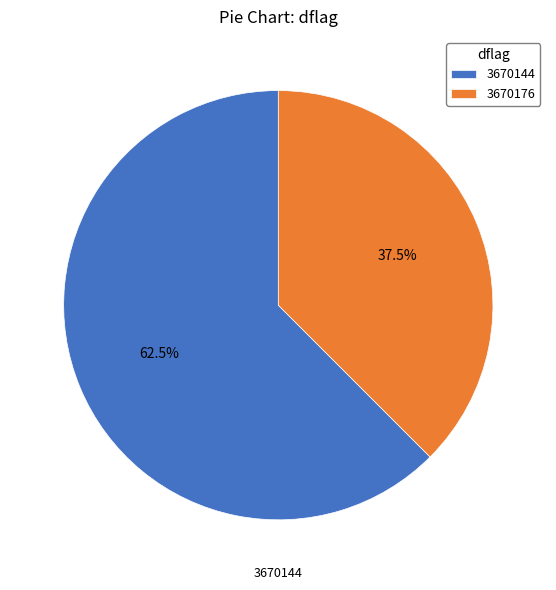

Between 3670176 and 3670144, which is larger?

3670144